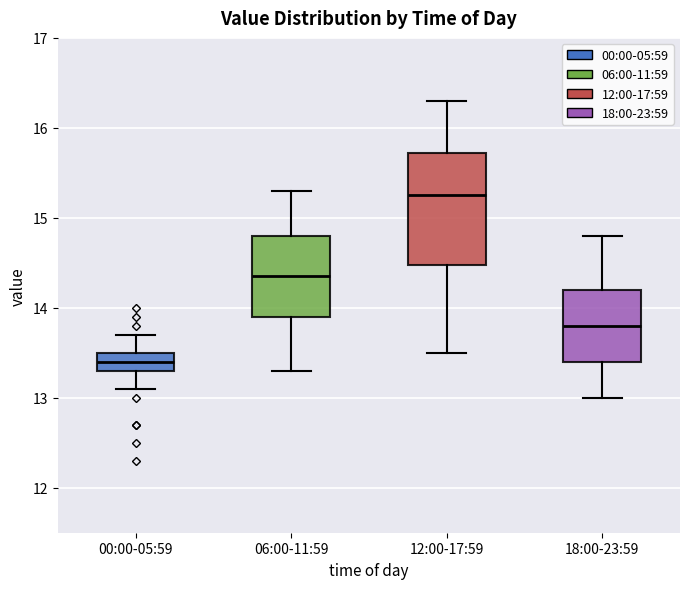

Comparing the boxes themselves (not the whiskers), which one is the tallest?

12:00-17:59